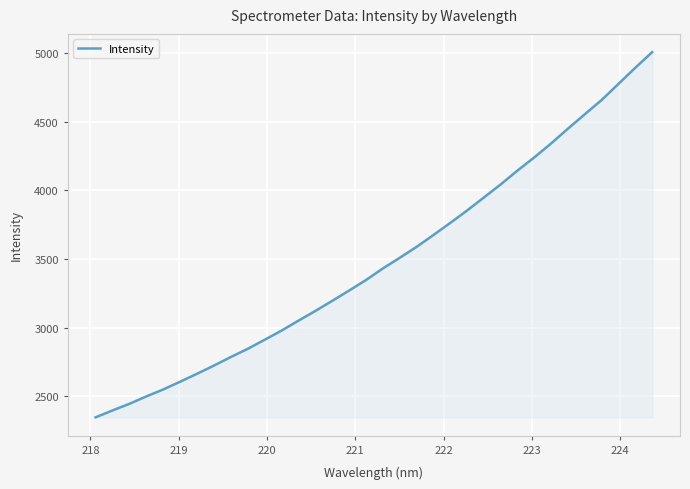

True or false: there are more than 1 points higher than both neighbors.

False